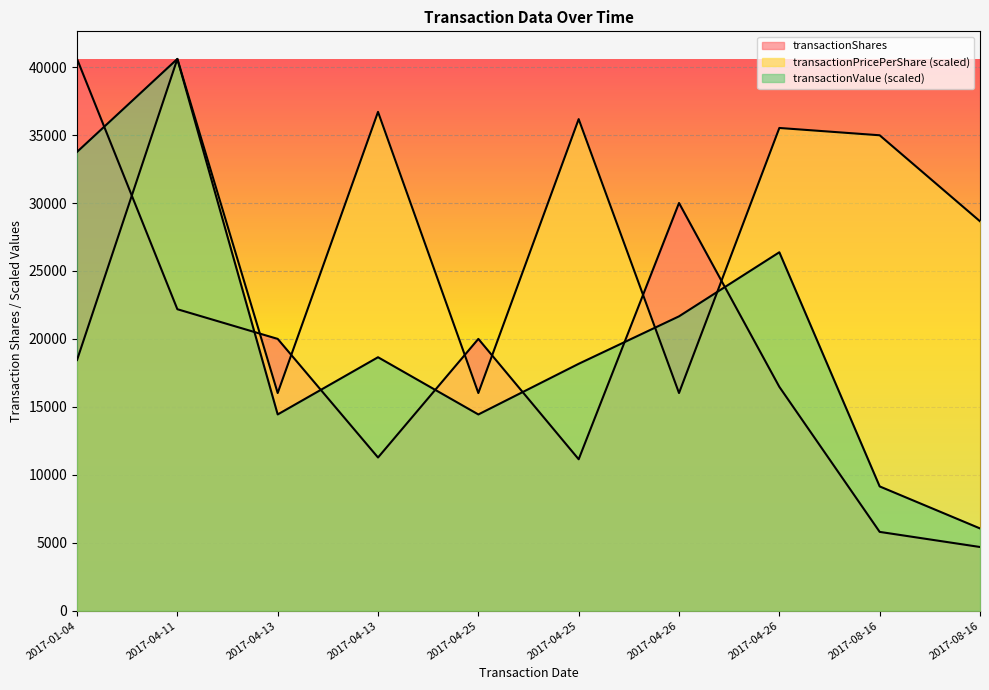

What is the average value of the transactionShares series?

18215.8